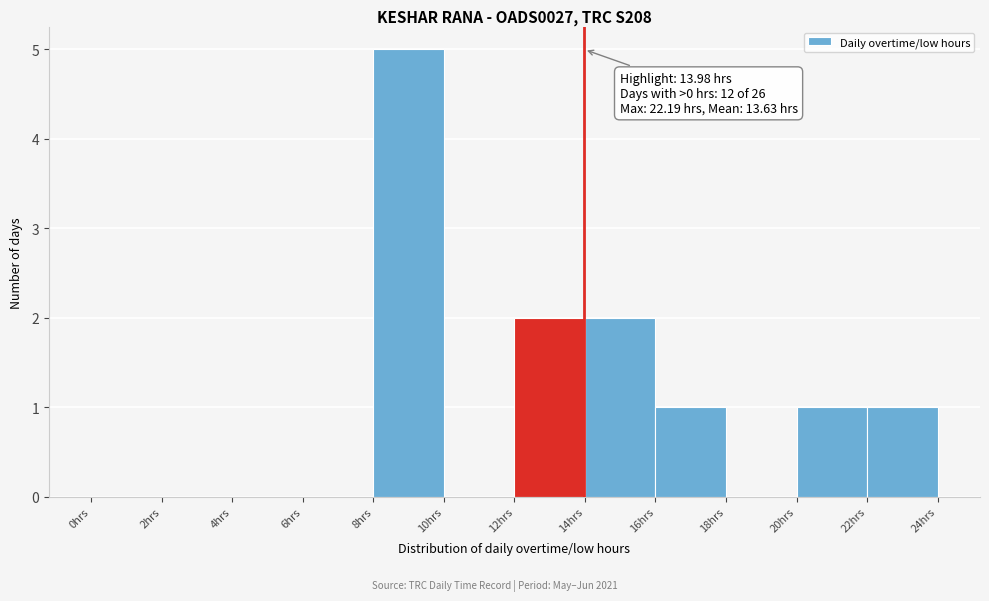

Which range on the x-axis has the tallest bar?

8 to 10